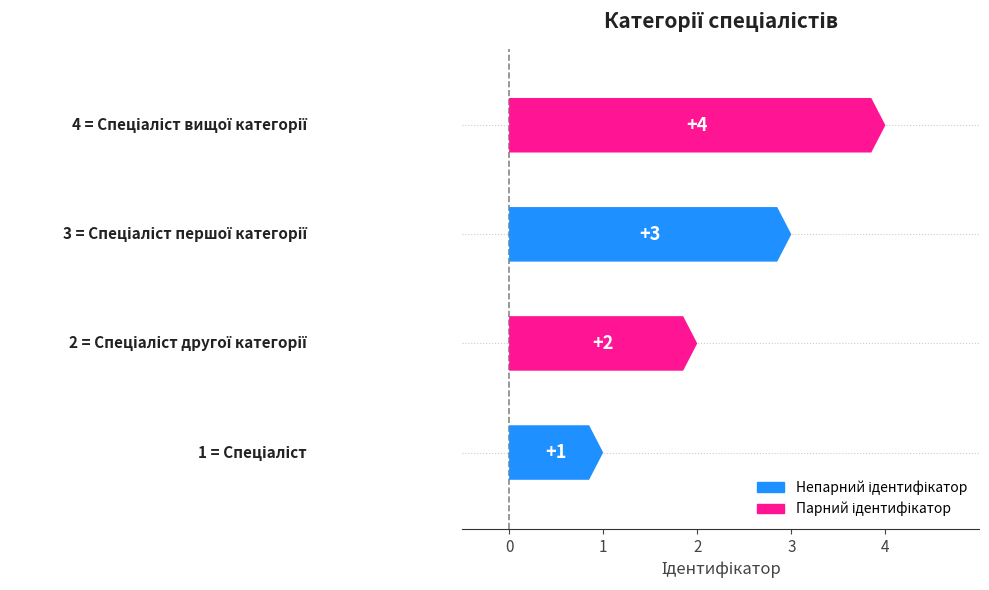

True or false: the data shows 4 at Спеціаліст вищої категорії.

True